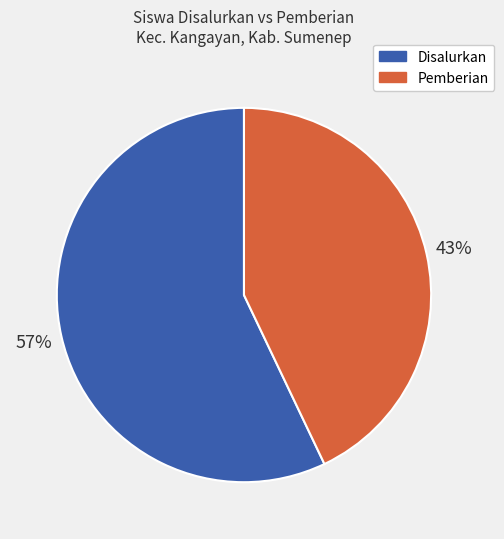

Is there any slice that represents more than half of the pie?

Yes